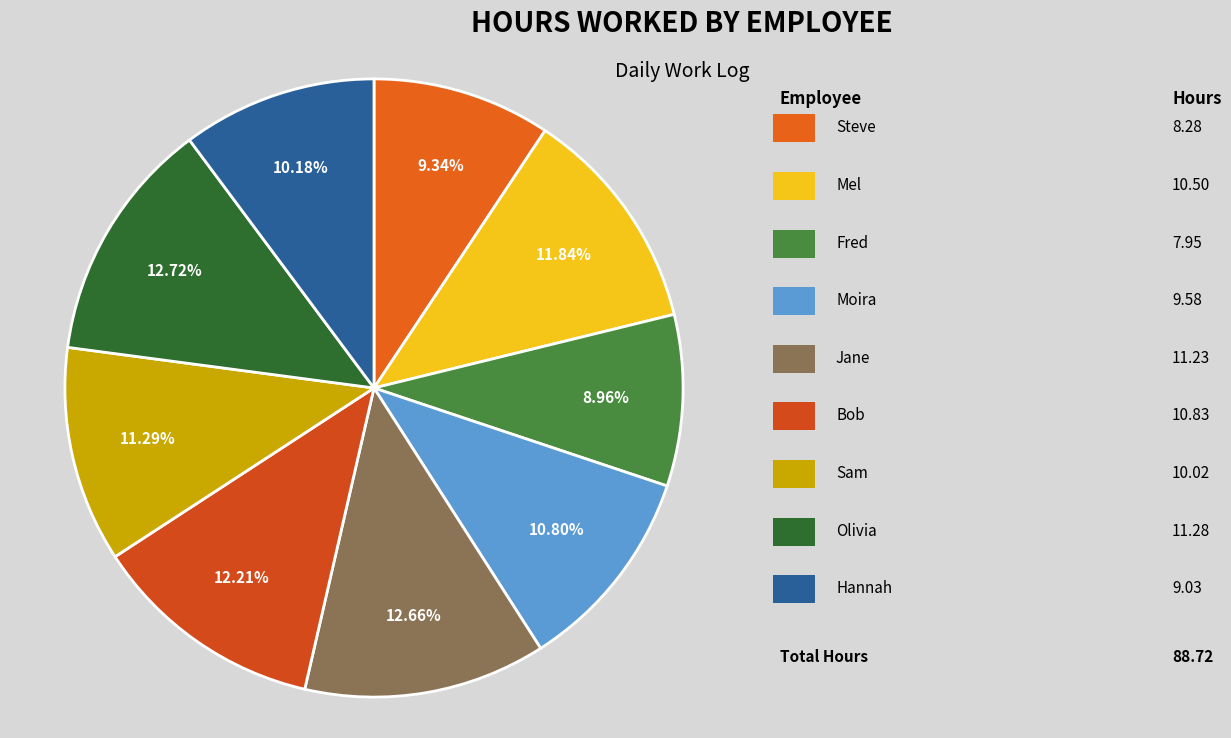

How many segments does this pie chart have?

9